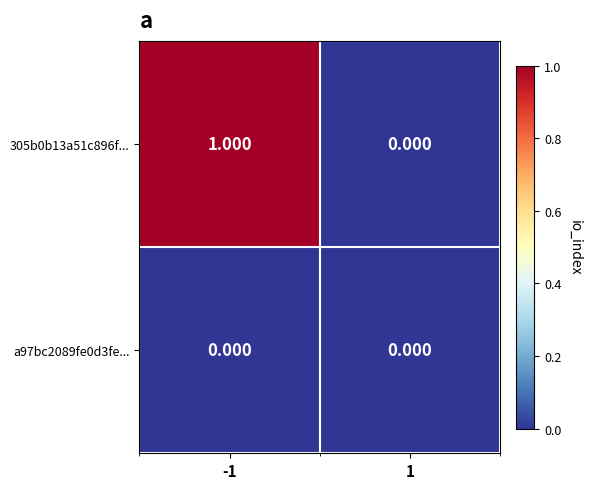

Reading left to right, transcribe all the data shown in this chart.

305b0b13a51c896f...: -1=1	1=0
a97bc2089fe0d3fe...: -1=0	1=0